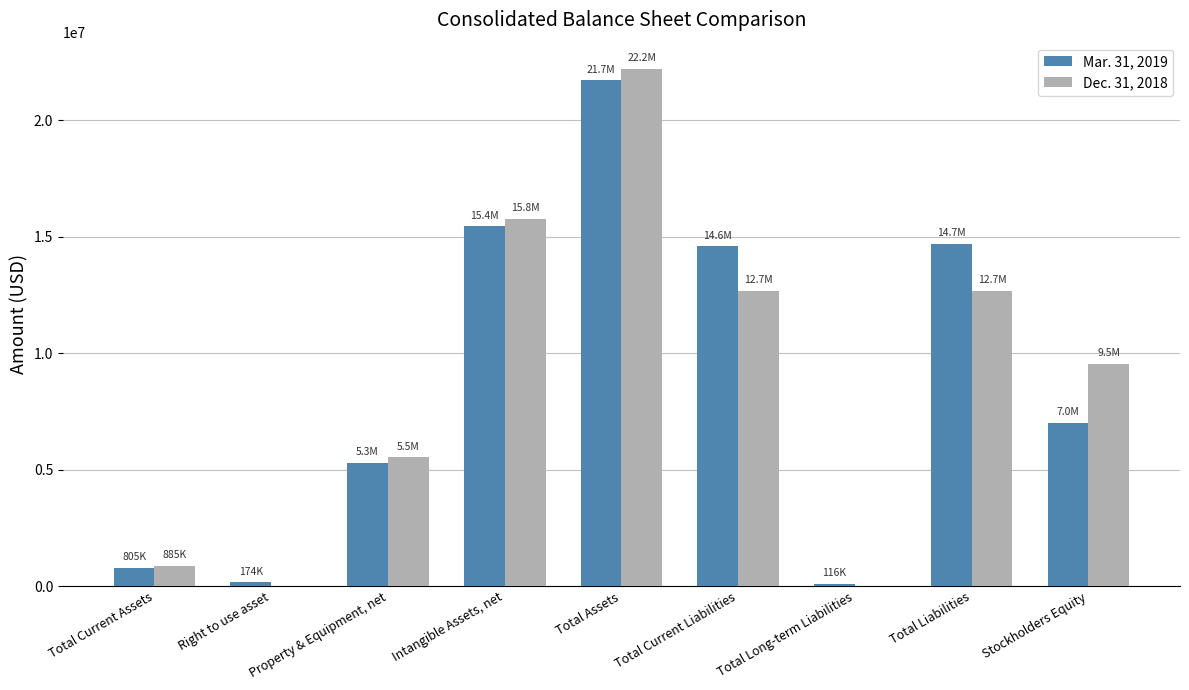

Which category has the highest value in the Mar. 31, 2019 series?

Total Assets